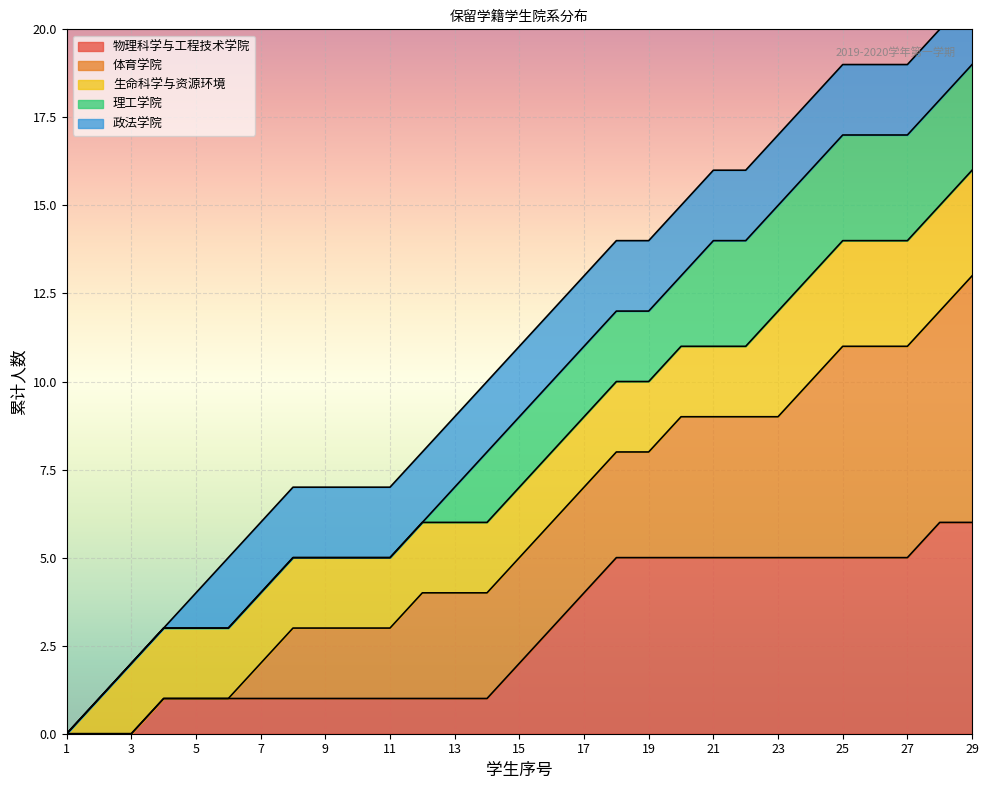

True or false: 物理科学与工程技术学院 has a value of 0 at 7.

False